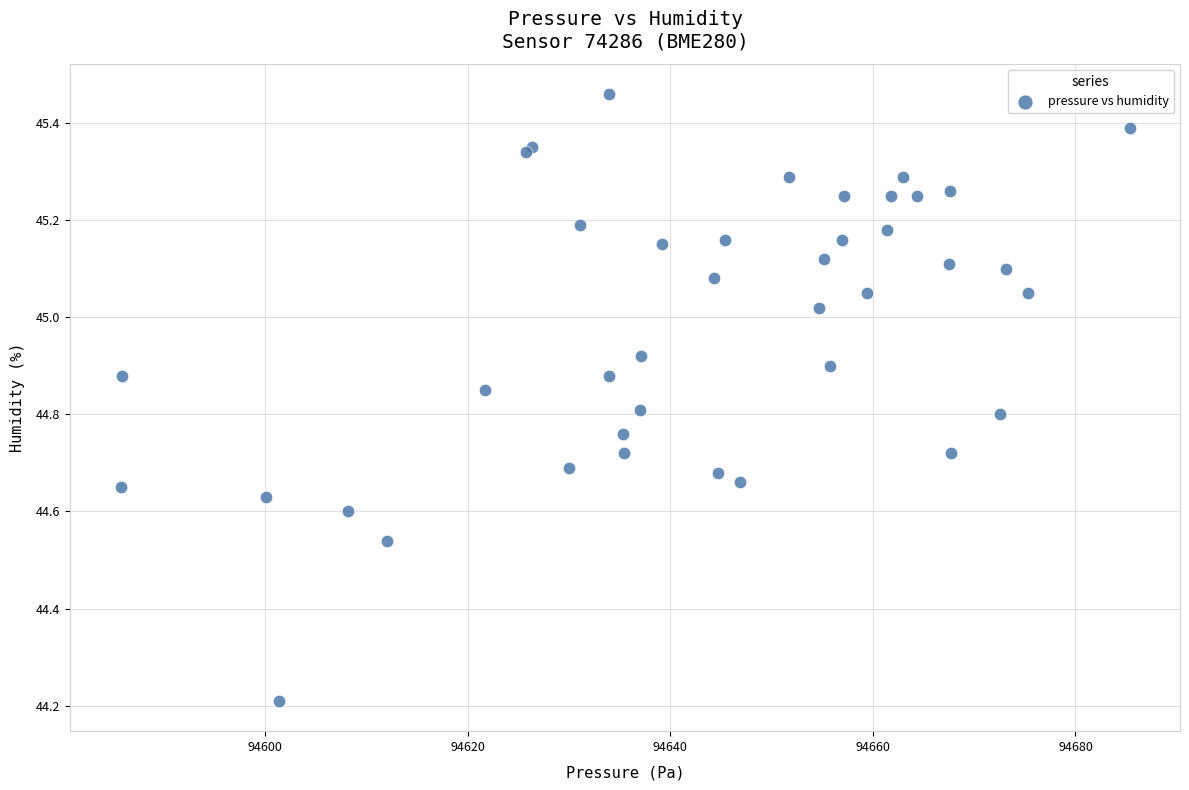

What Y value in the scatter plot is closest to 44?

44.2